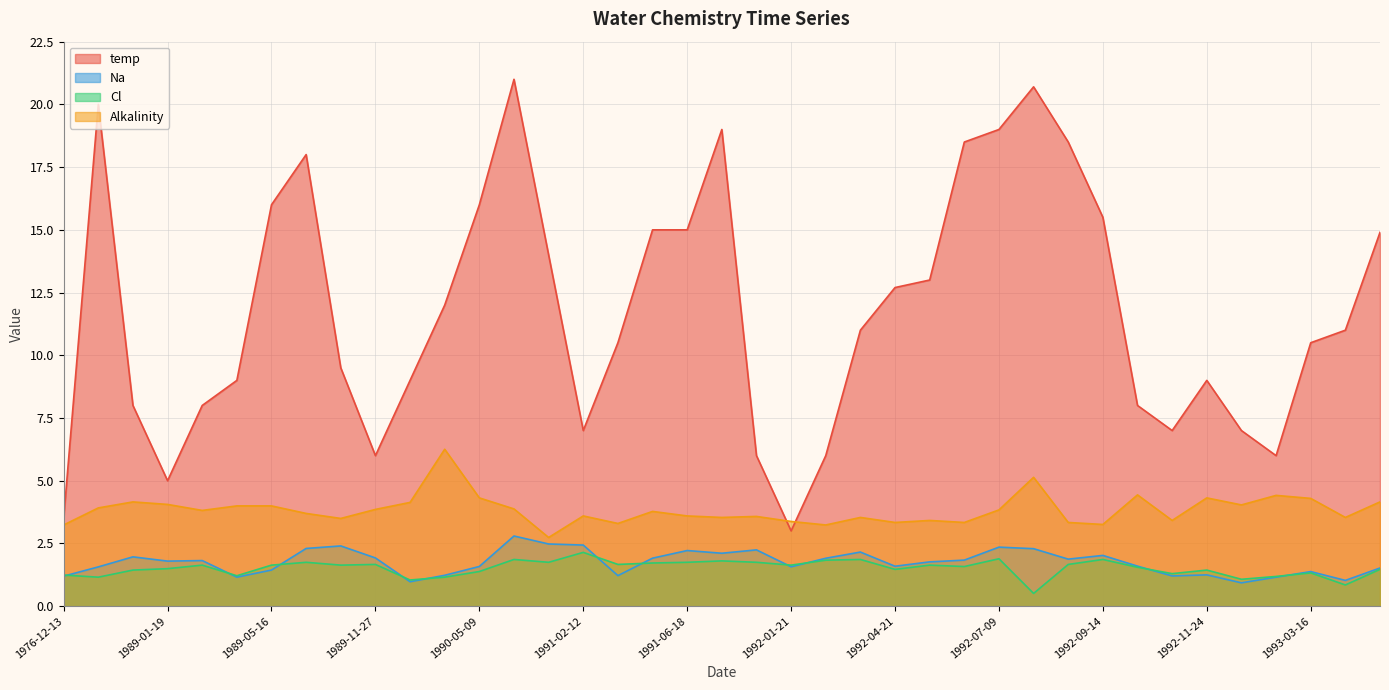

The Alkalinity series shows 4.4 at 1993-02-15. True or false?

True